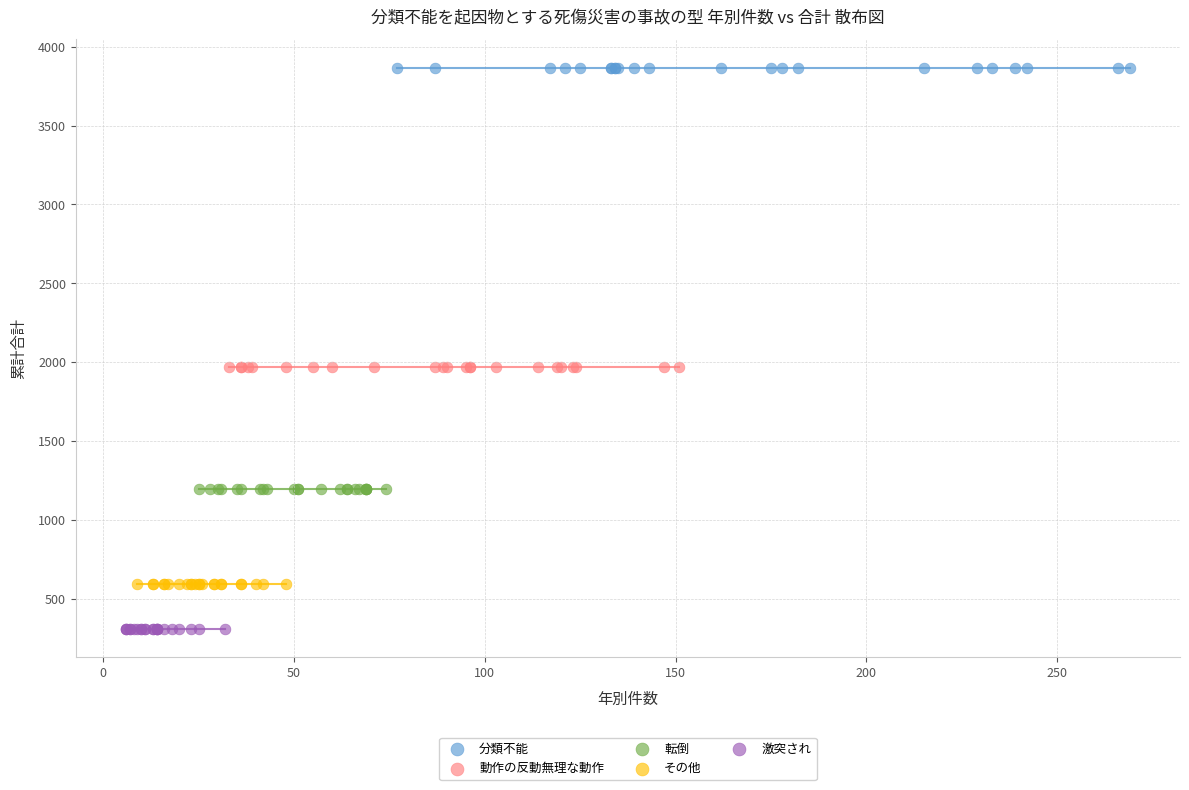

Which series contains the lowest Y value?

激突され